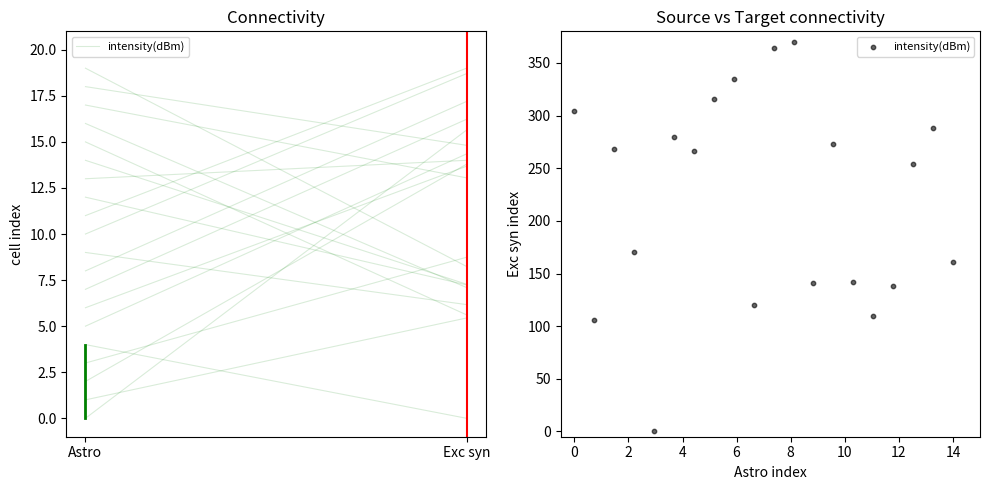

What is the range of Y values (max minus min)?

370.0